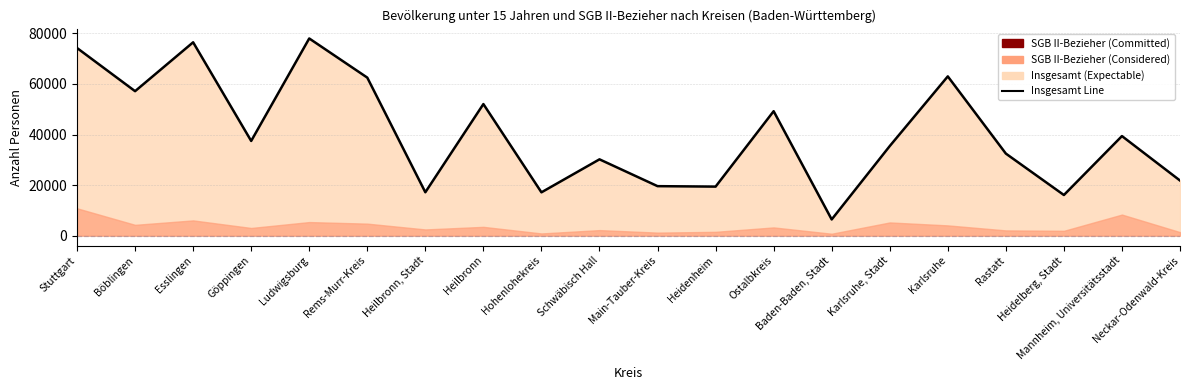

What is the maximum value shown in the chart?

77997